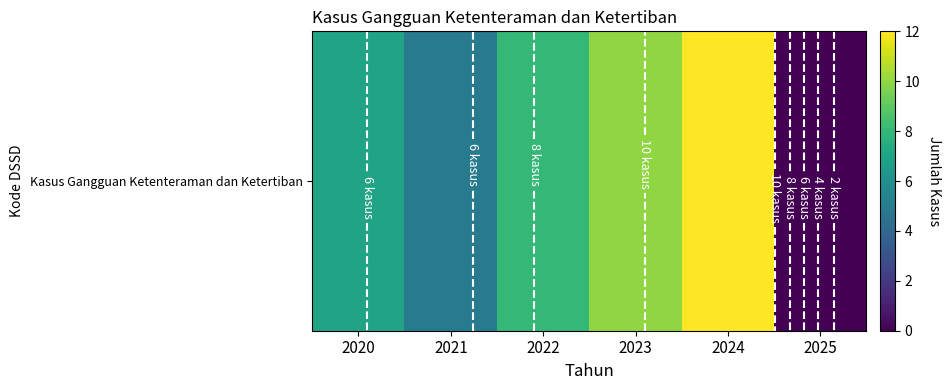

Between 2023 and 2020, which is larger?

2023